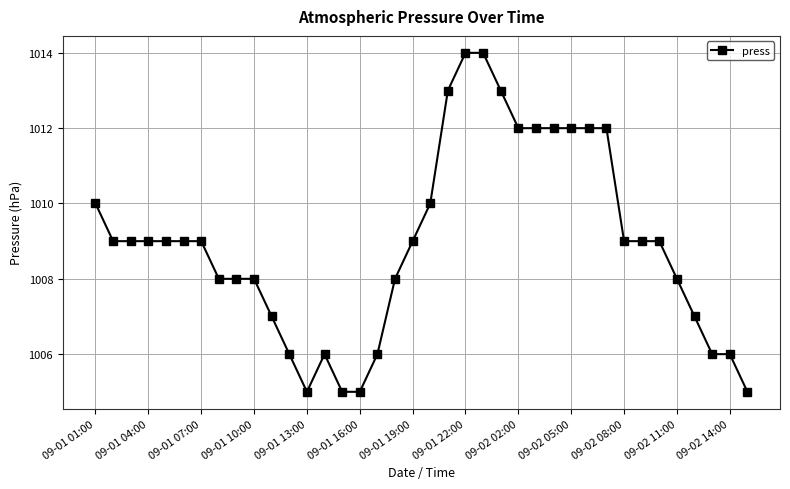

What is the difference between the maximum and minimum values?

9